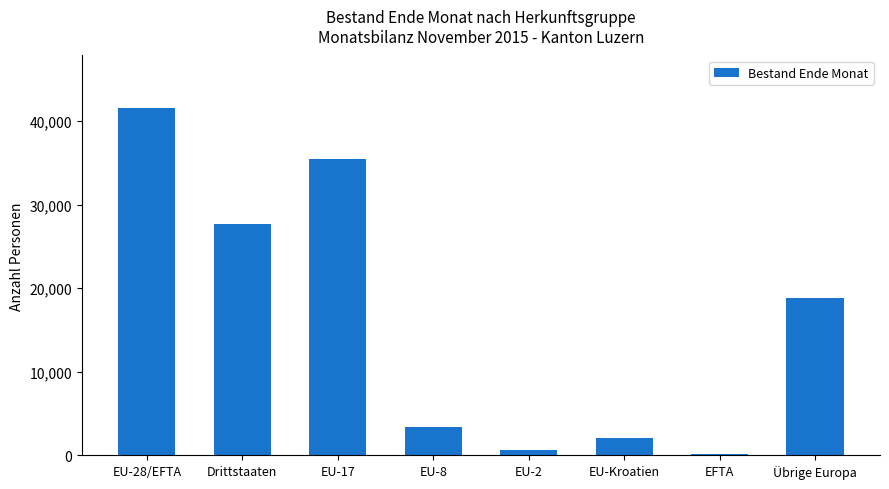

What is the greatest value displayed?

41596